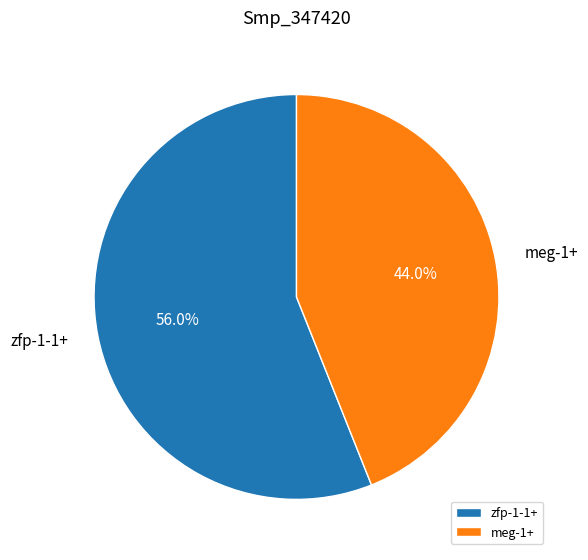

Is it true that zfp-1-1+ is 56% of the pie?

True